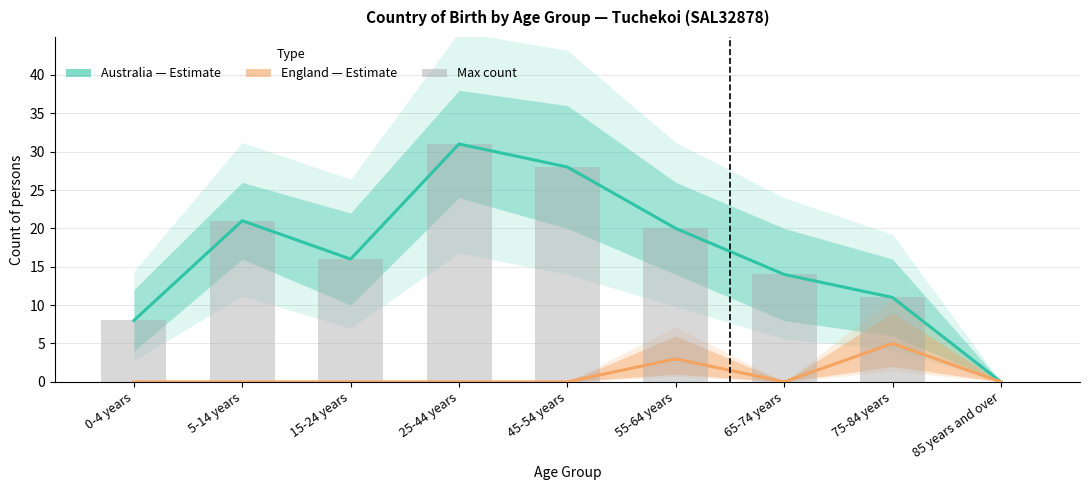

Which category has the lowest value in the Max count (bar) series?

85 years and over